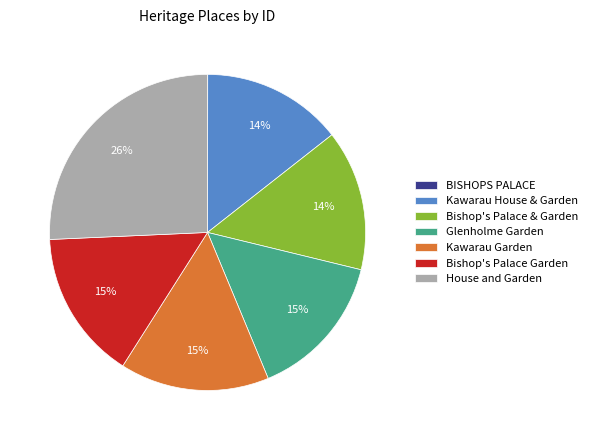

Does Glenholme Garden represent more than half of the total?

No